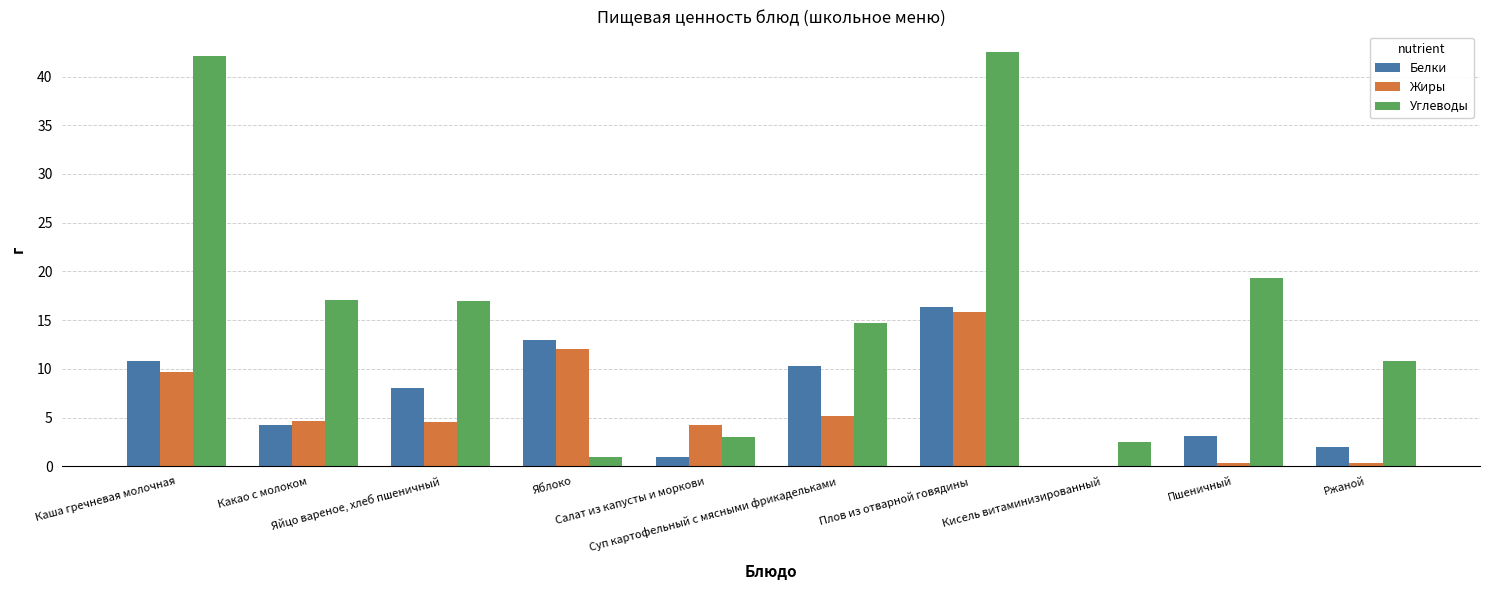

Which series has the widest spread of values?

Углеводы